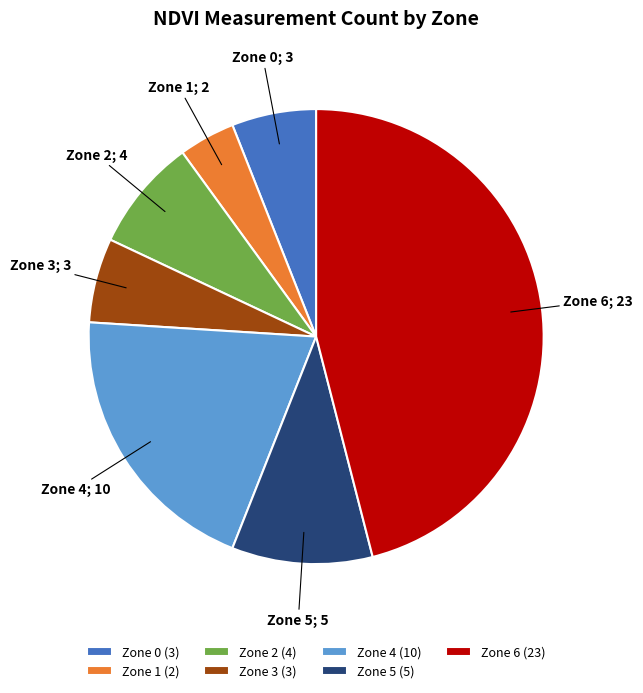

What is the smallest slice in the pie chart?

Zone 1